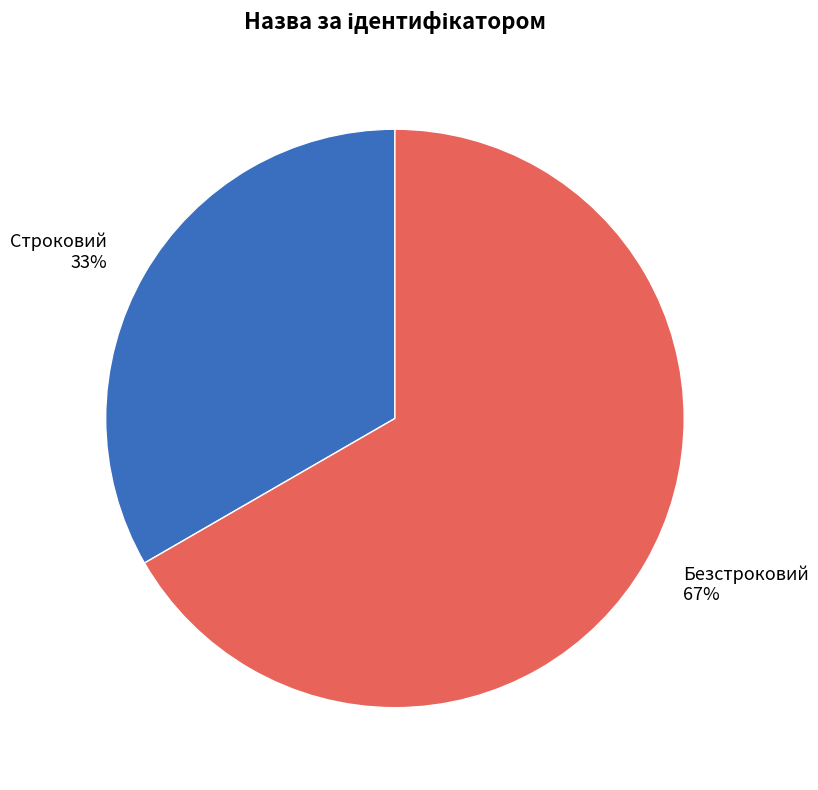

Rank the categories by value from lowest to highest.

Строковий, Безстроковий